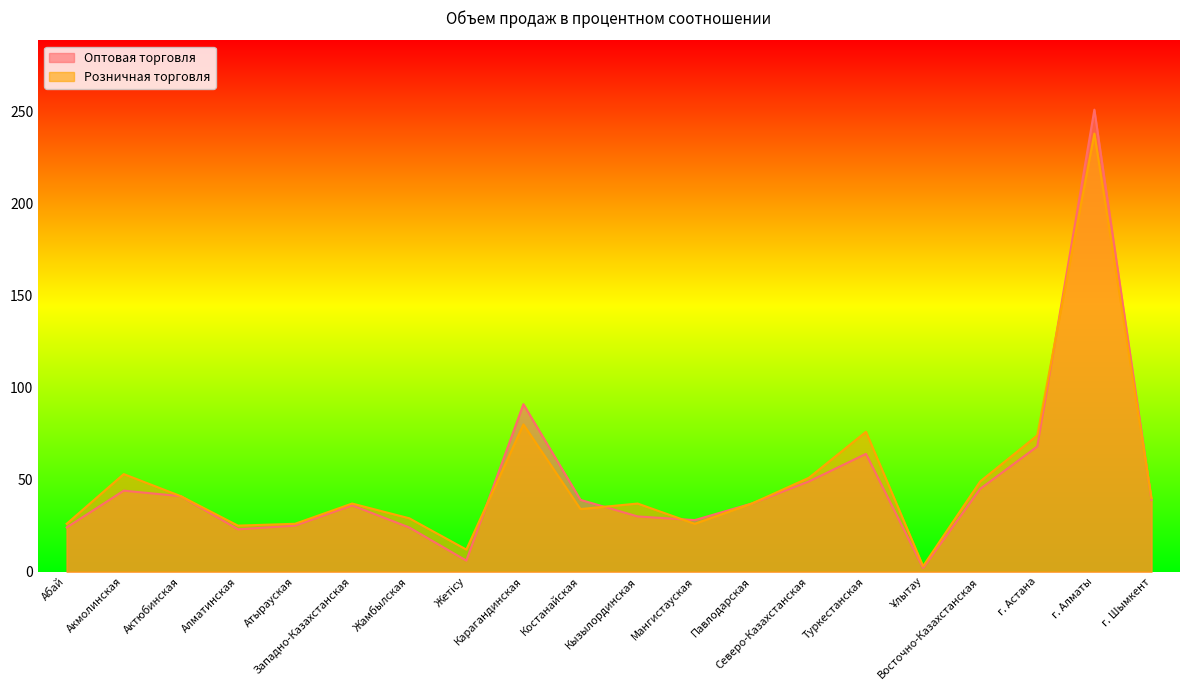

What is the sum of the Розничная торговля values at Западно-Казахстанская and Акмолинская?

90